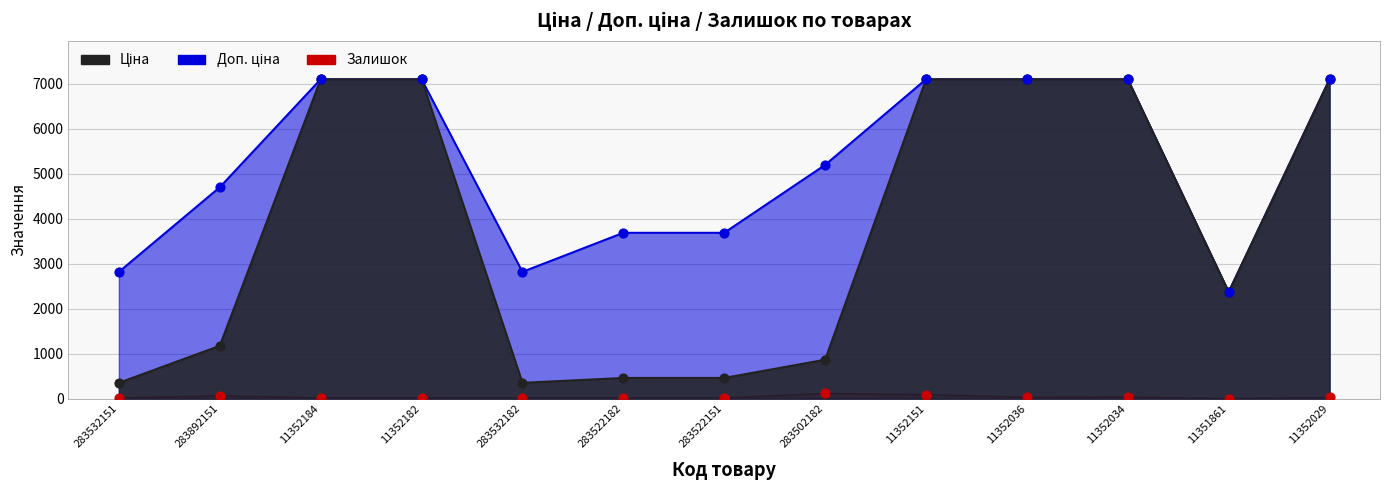

At how many categories does at least one series exceed 436?

13